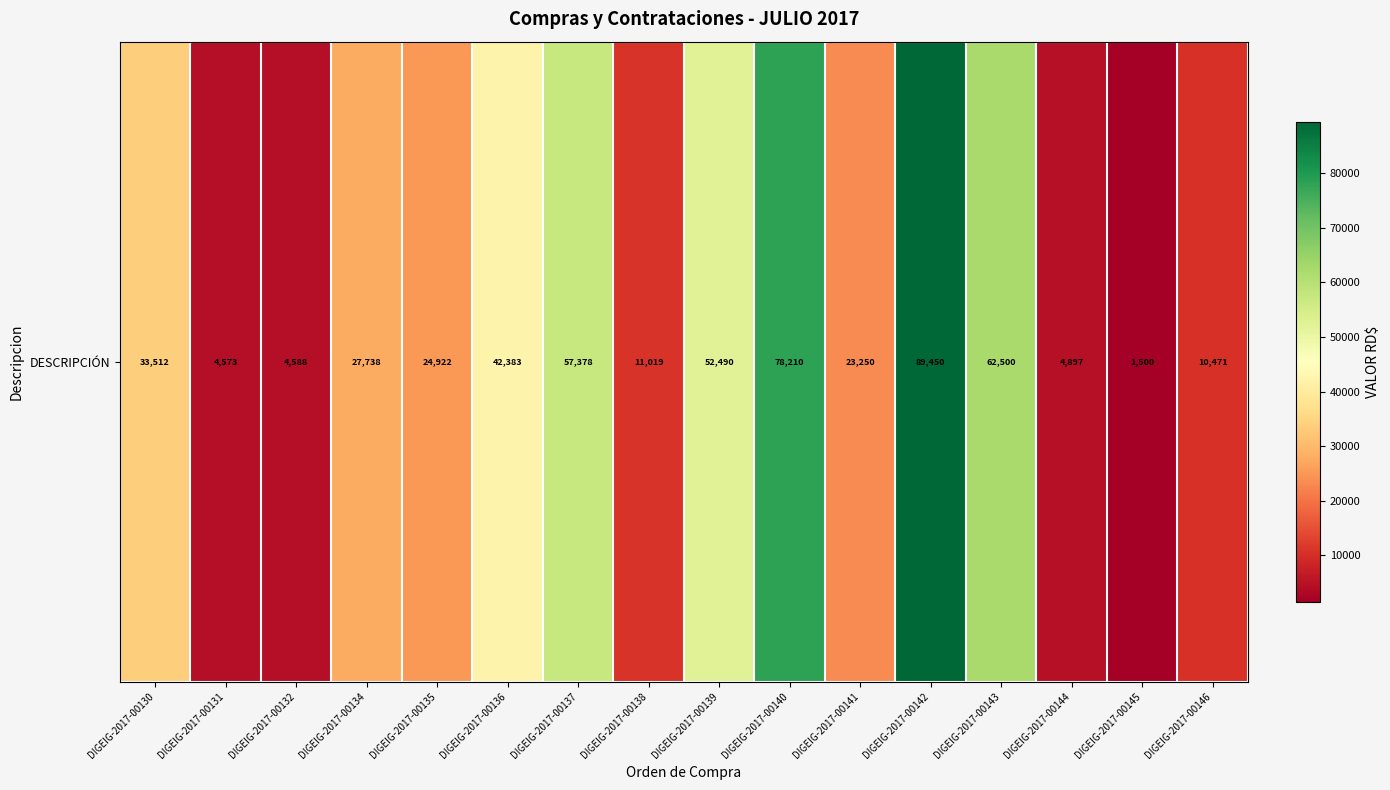

Reading left to right, transcribe all the data shown in this chart.

DIGEIG-2017-00130=33512.0	DIGEIG-2017-00131=4573.1	DIGEIG-2017-00132=4588.0	DIGEIG-2017-00134=27737.9	DIGEIG-2017-00135=24921.6	DIGEIG-2017-00136=42382.7	DIGEIG-2017-00137=57377.9	DIGEIG-2017-00138=11019.0	DIGEIG-2017-00139=52490.0	DIGEIG-2017-00140=78210.0	DIGEIG-2017-00141=23250.0	DIGEIG-2017-00142=89450.0	DIGEIG-2017-00143=62500.0	DIGEIG-2017-00144=4897.0	DIGEIG-2017-00145=1500.0	DIGEIG-2017-00146=10470.7